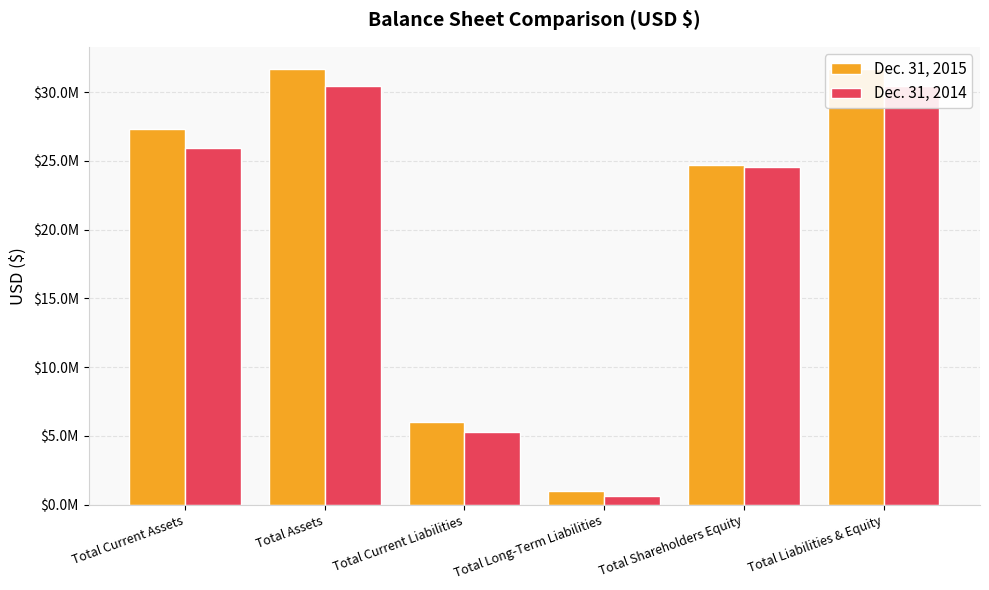

Reading right to left, list all the values displayed in this chart.

Dec. 31, 2015: 31714000	24720000	1002000	5992000	31714000	27289000
Dec. 31, 2014: 30475000	24559000	656000	5260000	30475000	25952000